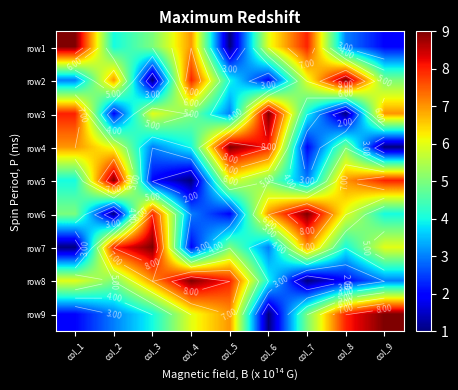

What is the maximum value shown in the chart?

9